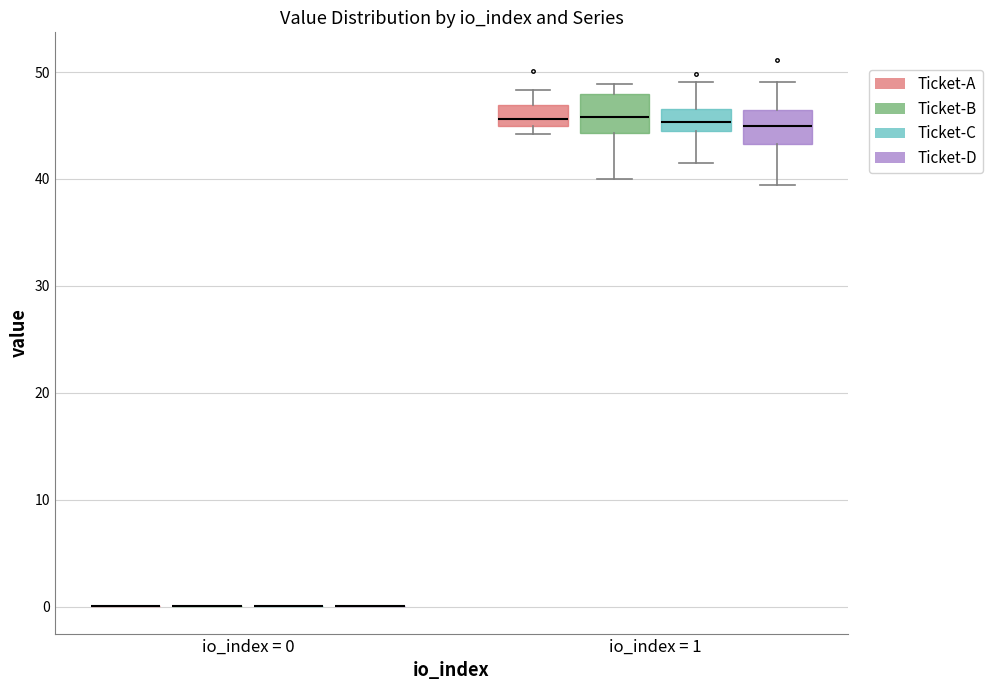

Reading left to right, transcribe this box plot: for each box, give where its median line is, the range the box spans, and where its two whiskers end, as read against the y-axis. The values are not printed on the chart, so give them approximately, as read against the axis.

io_index = 0 (Ticket-A): box collapsed to a line at 0, whiskers 0 to 0
io_index = 0 (Ticket-B): box collapsed to a line at 0, whiskers 0 to 0
io_index = 0 (Ticket-C): box collapsed to a line at 0, whiskers 0 to 0
io_index = 0 (Ticket-D): box collapsed to a line at 0, whiskers 0 to 0
io_index = 1 (Ticket-A): median 46, box 45 to 47, whiskers 44 to 48
io_index = 1 (Ticket-B): median 46, box 44 to 48, whiskers 40 to 49
io_index = 1 (Ticket-C): median 45, box 44 to 47, whiskers 42 to 49
io_index = 1 (Ticket-D): median 45, box 43 to 46, whiskers 39 to 49